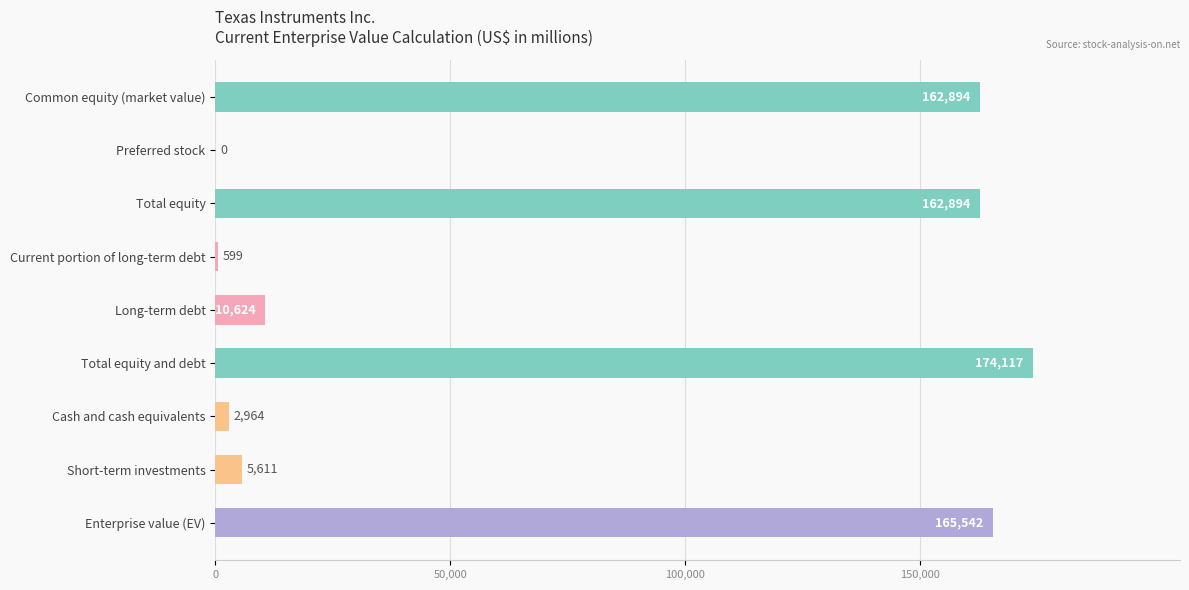

Reading top to bottom, transcribe all the data shown in this chart.

Common equity (market value)=162894	Preferred stock=0	Total equity=162894	Current portion of long-term debt=599	Long-term debt=10624	Total equity and debt=174117	Cash and cash equivalents=2964	Short-term investments=5611	Enterprise value (EV)=165542